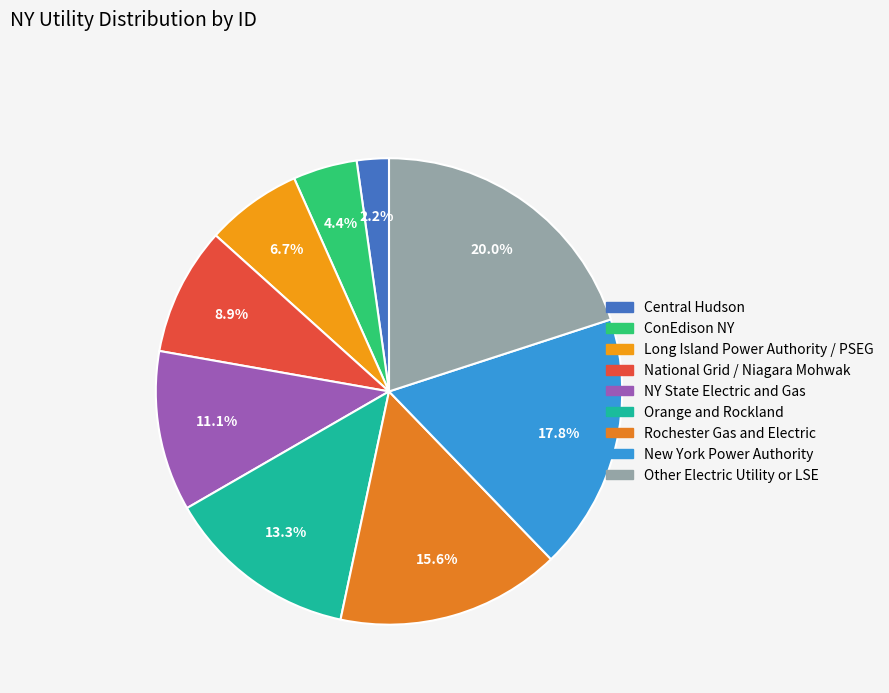

True or false: Central Hudson accounts for 2% of the total.

True